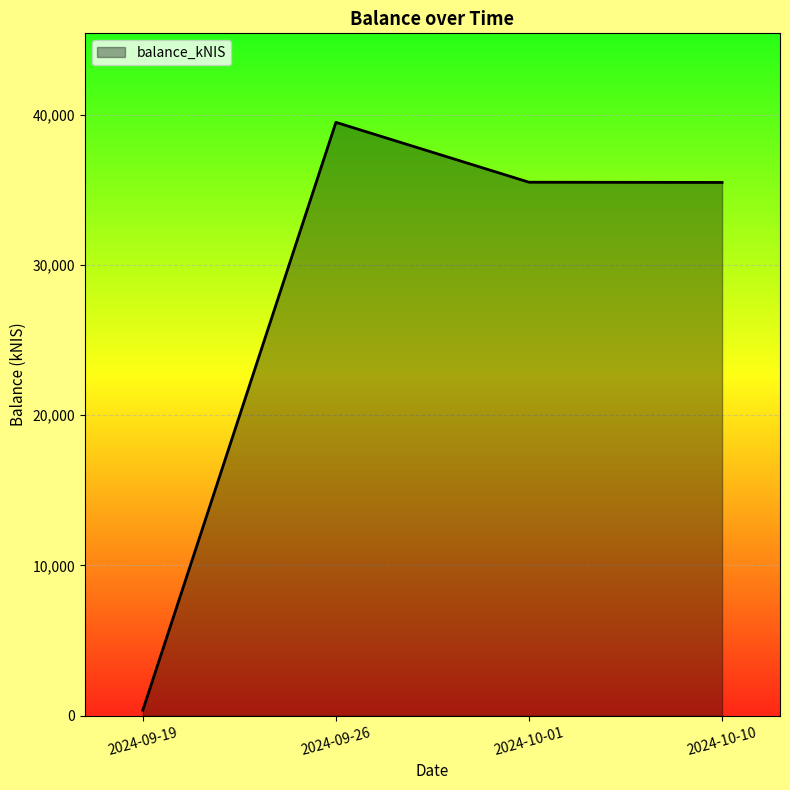

Is it true that the value at 2024-09-26 is 67003.9?

False